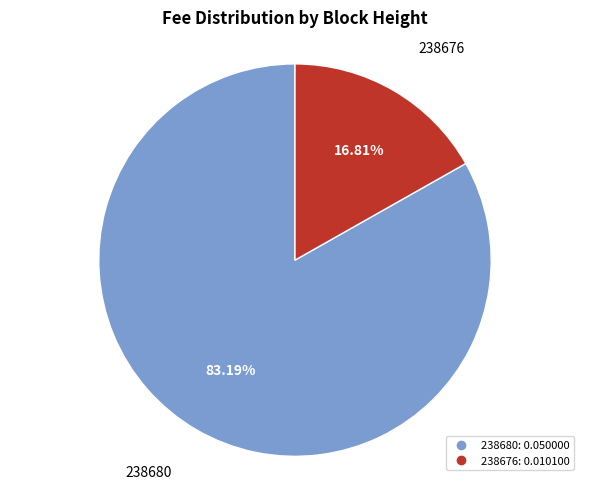

The 238676 slice represents 9% of the pie. True or false?

False